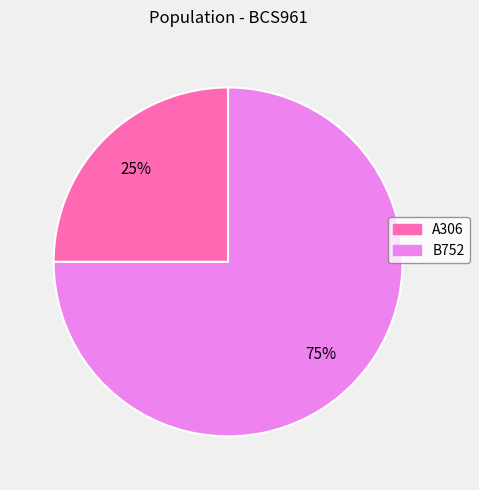

Between A306 and B752, which is larger?

B752